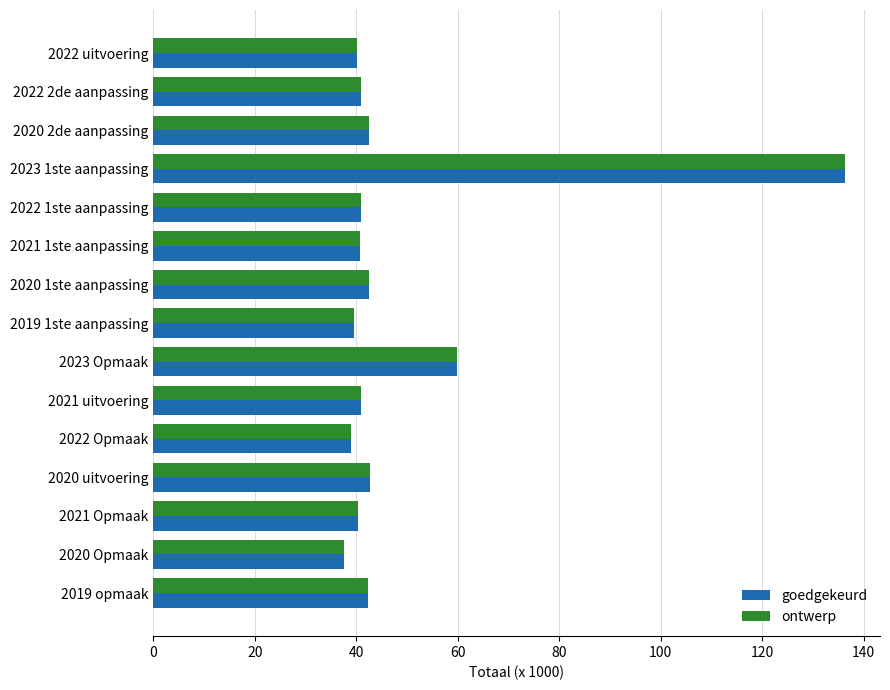

What is the highest value of the ontwerp series?

136.4